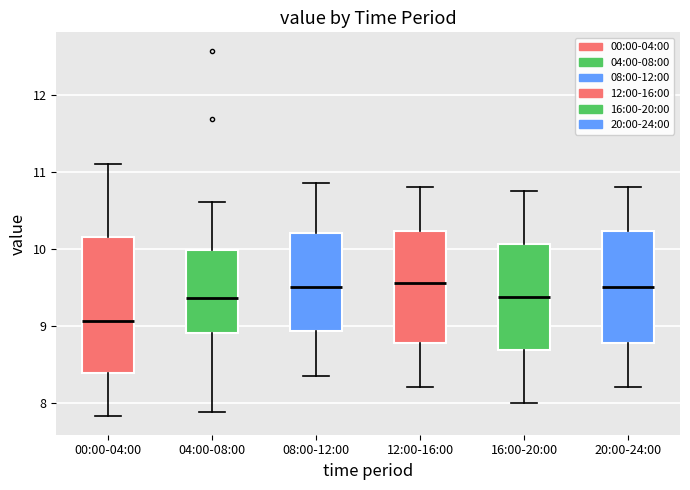

Where does the upper whisker of the box for 16:00-20:00 end on the y-axis? The values are not printed on the chart, so give them approximately, as read against the axis.

10.8